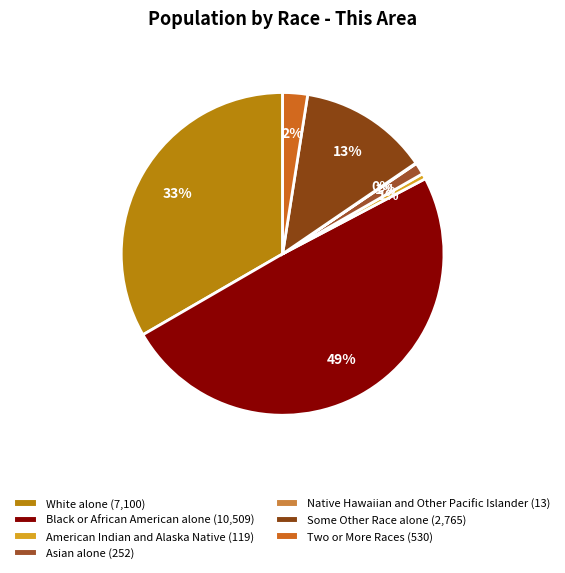

Which has a higher value, Two or More Races or White alone?

White alone